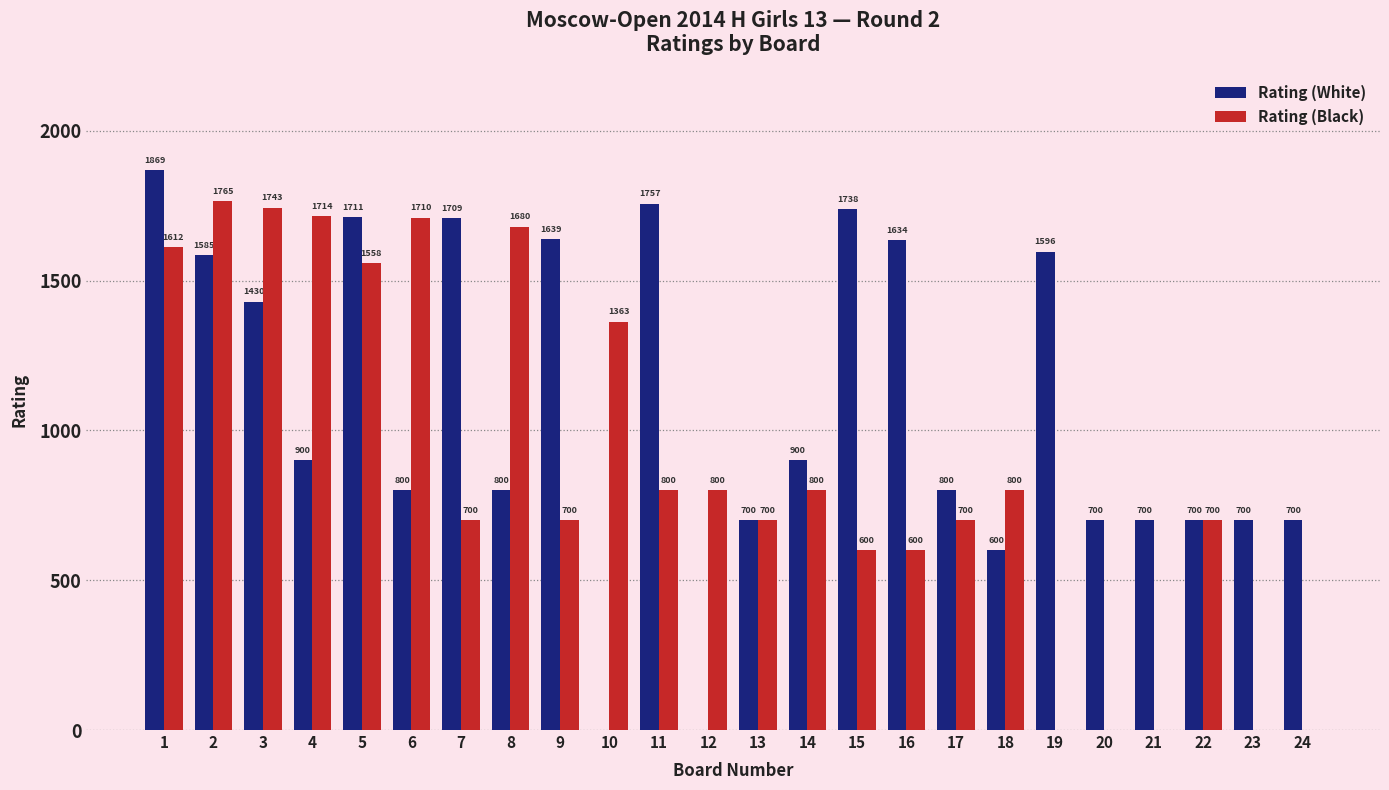

How many categories are shown in the chart?

24